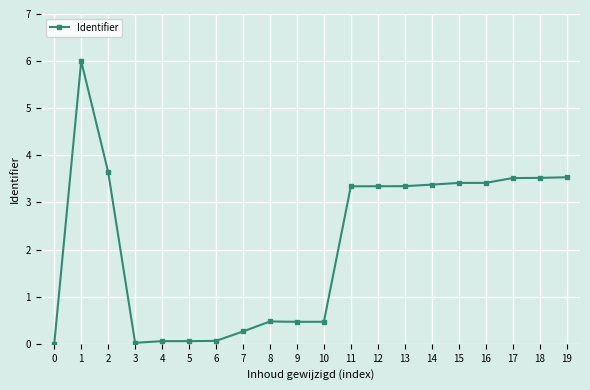

What is the greatest value displayed?

6.0